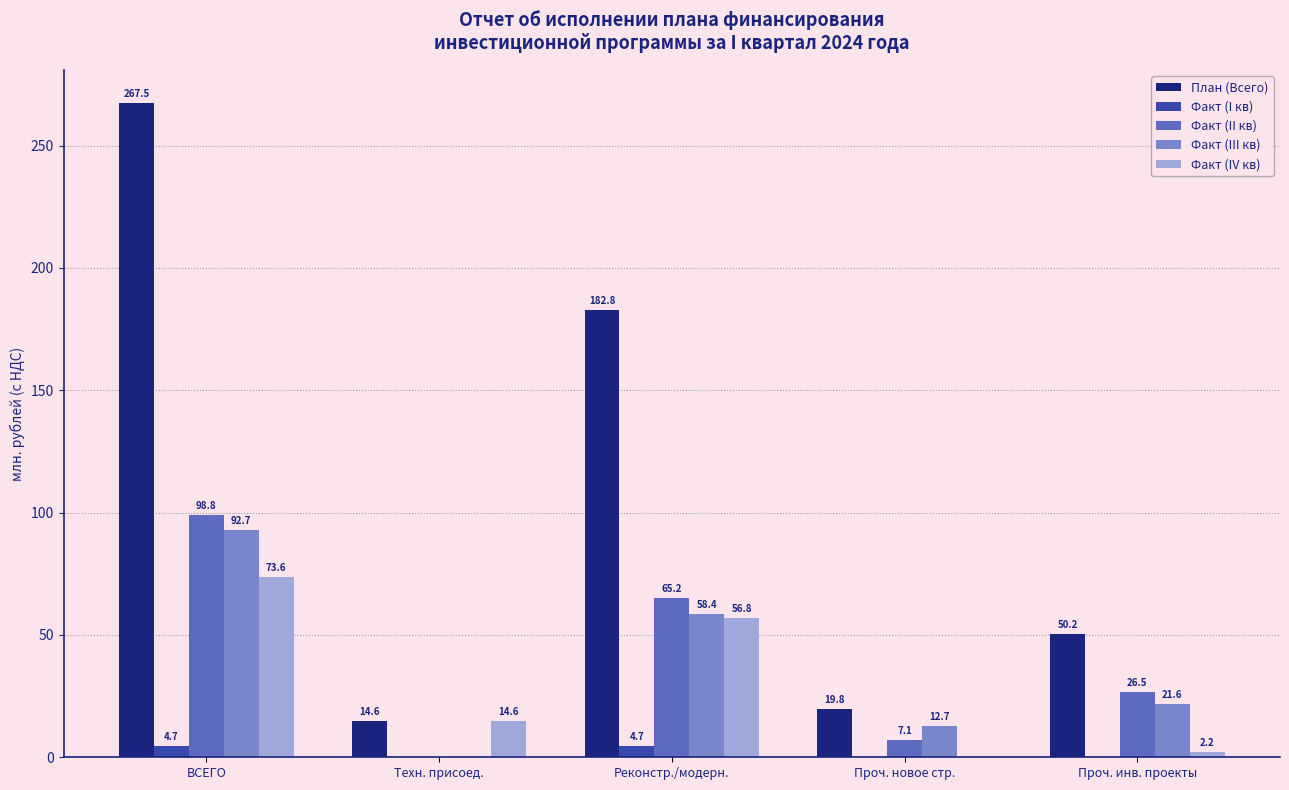

At which label does План (Всего) reach its peak?

ВСЕГО